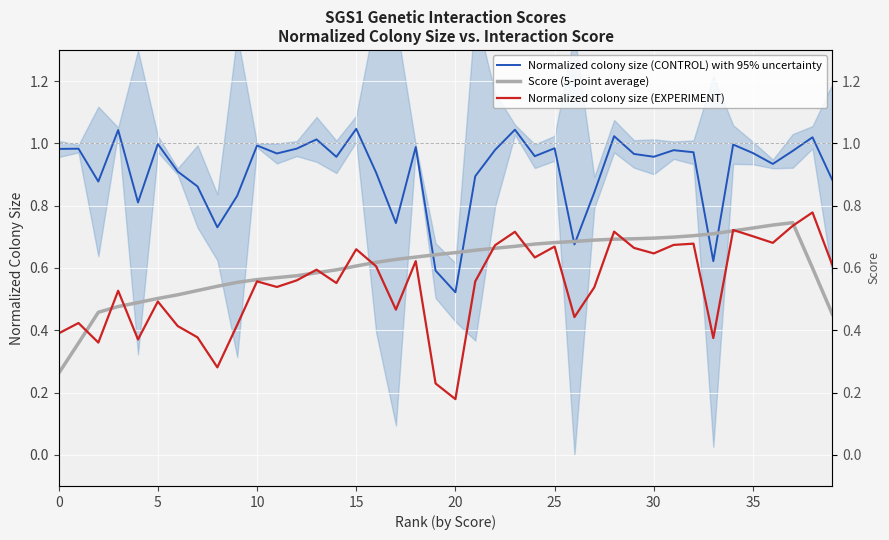

Which has a higher value, 30 or 20?

30